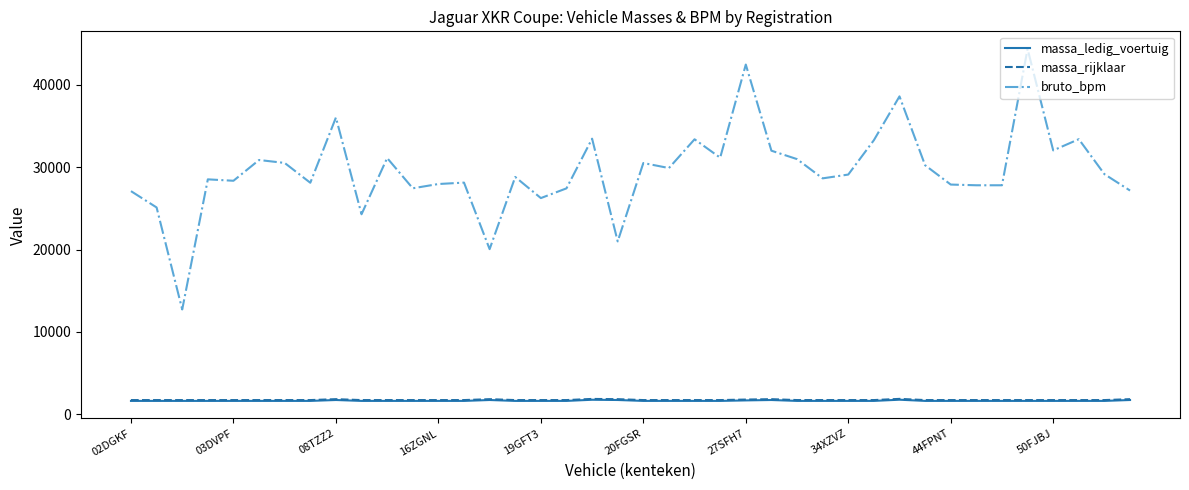

Which series has the largest range (max minus min)?

bruto_bpm